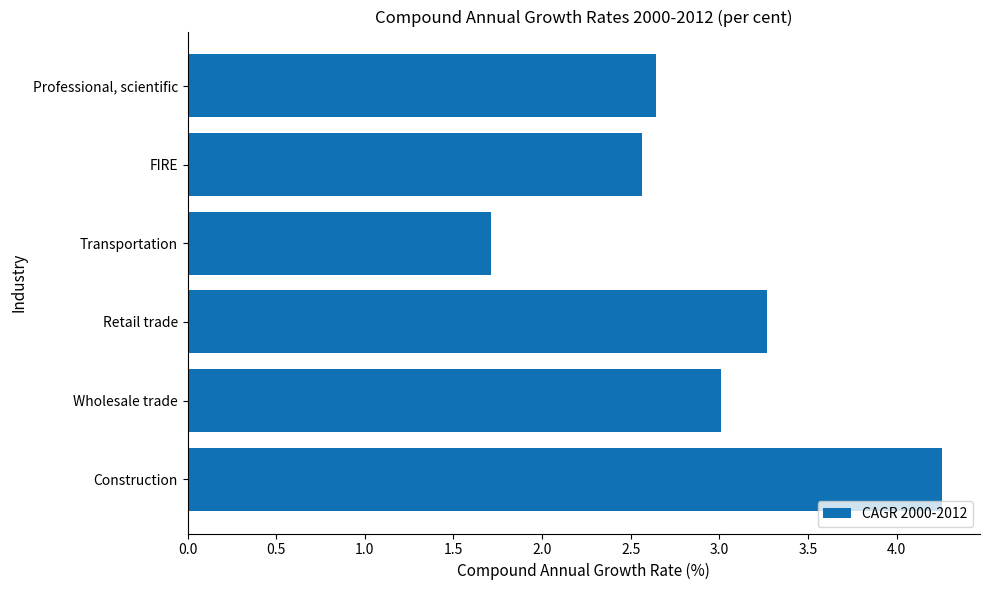

True or false: the data shows 5.2 at Retail trade.

False